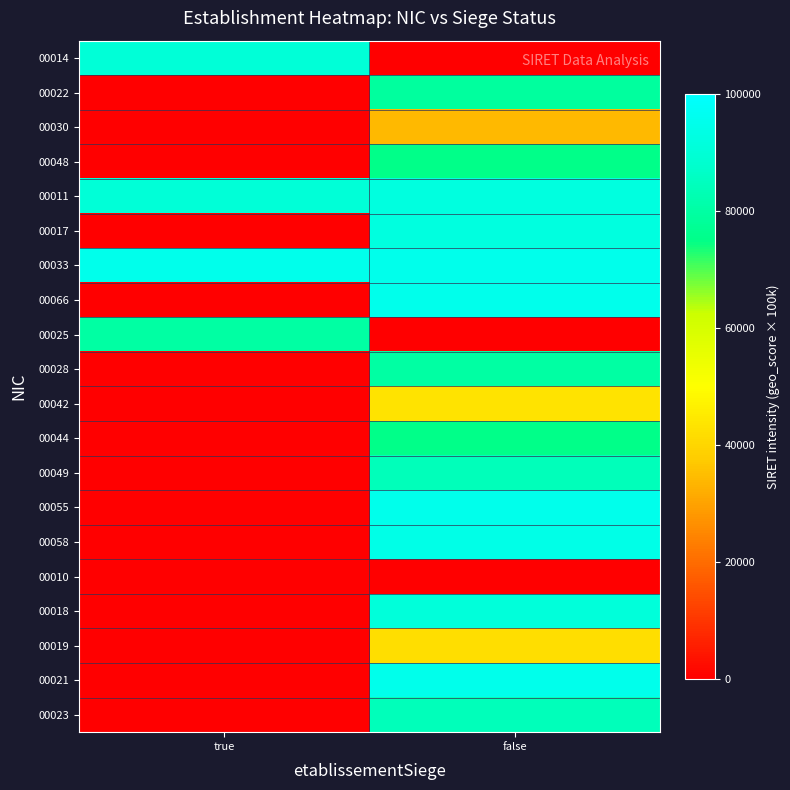

Reading left to right, extract all data points from this chart.

00014: true=90000	false=0
00022: true=0	false=79000
00030: true=0	false=34000
00048: true=0	false=75000
00011: true=90000	false=92000
00017: true=0	false=92000
00033: true=95000	false=95000
00066: true=0	false=95000
00025: true=80000	false=0
00028: true=0	false=80000
00042: true=0	false=43000
00044: true=0	false=75000
00049: true=0	false=84000
00055: true=0	false=95000
00058: true=0	false=94000
00010: true=0	false=0
00018: true=0	false=91000
00019: true=0	false=42000
00021: true=0	false=95000
00023: true=0	false=84000